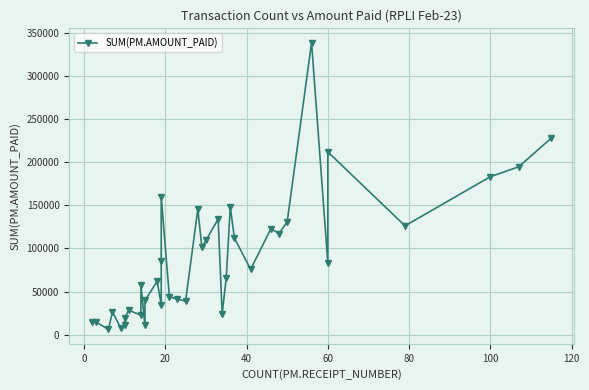

What is the difference between the second highest and second lowest values?

220040